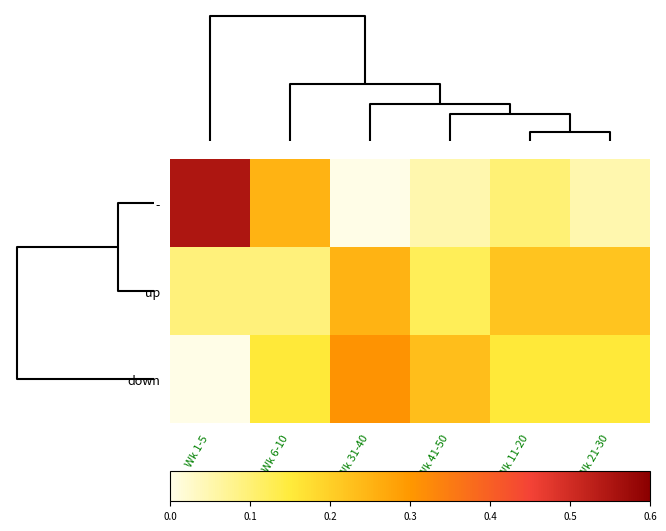

At how many categories does at least one series exceed 0?

6